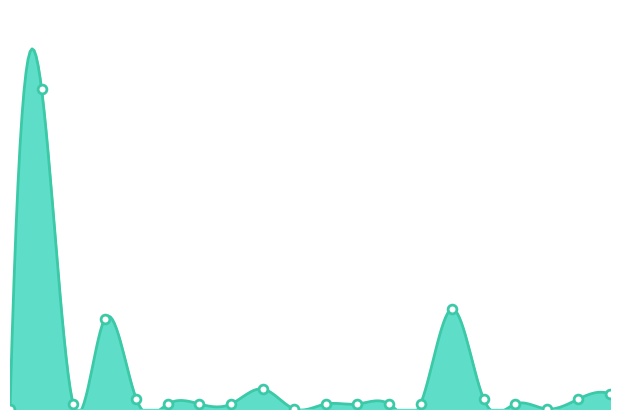

Between C101 and C71, which is larger?

C71